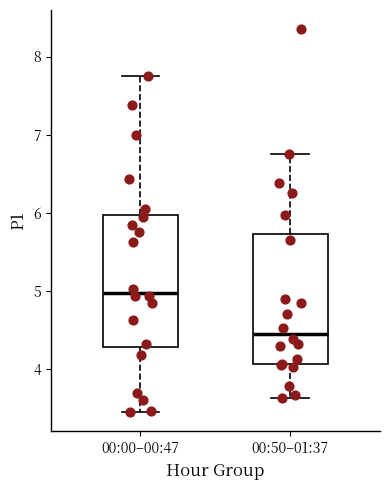

Where is the upper edge of the box for 00:00–00:47 on the y-axis? The values are not printed on the chart, so give them approximately, as read against the axis.

6.0